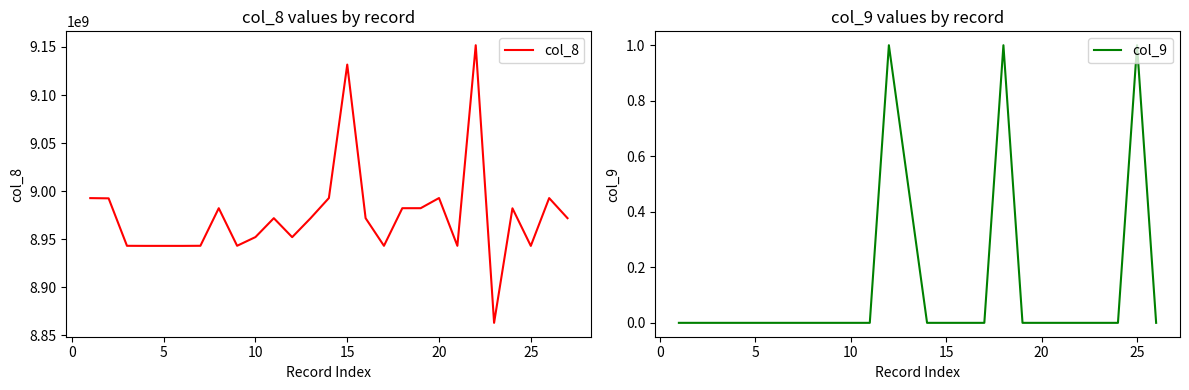

How many categories are shown in the chart?

27